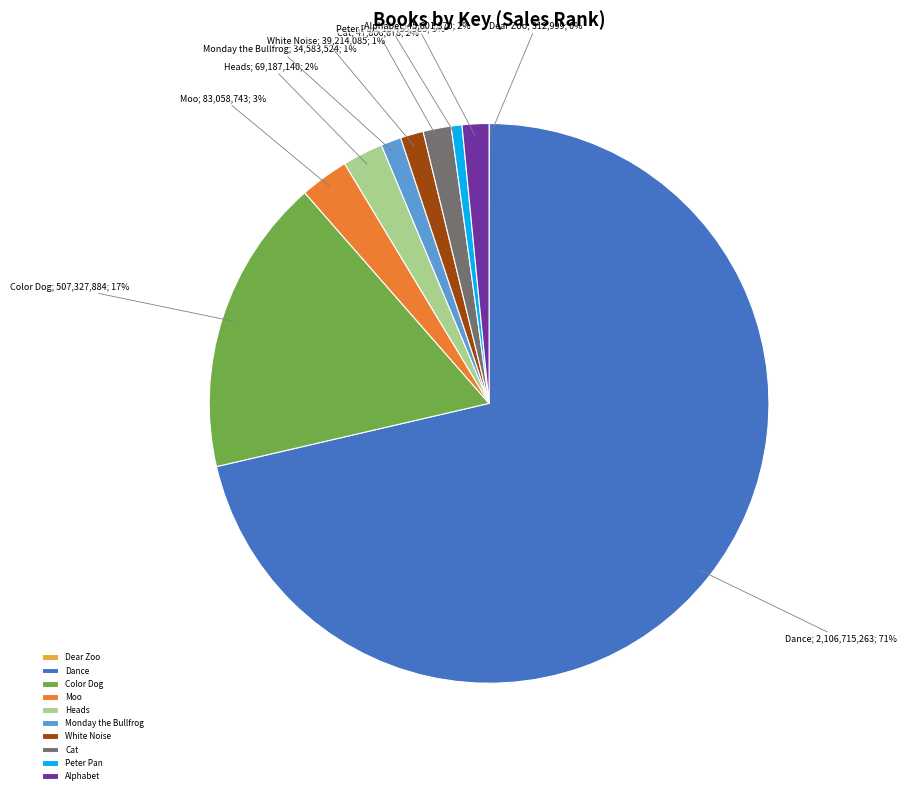

Is the sum of Cat and White Noise greater than half?

No